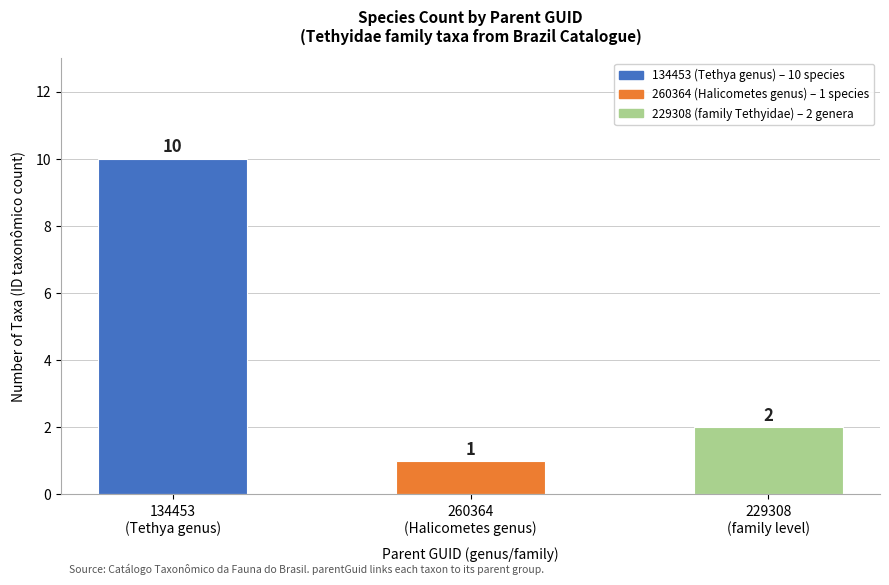

What is the average value?

4